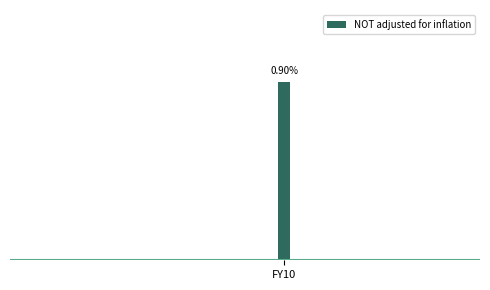

How many data points are above 0?

1